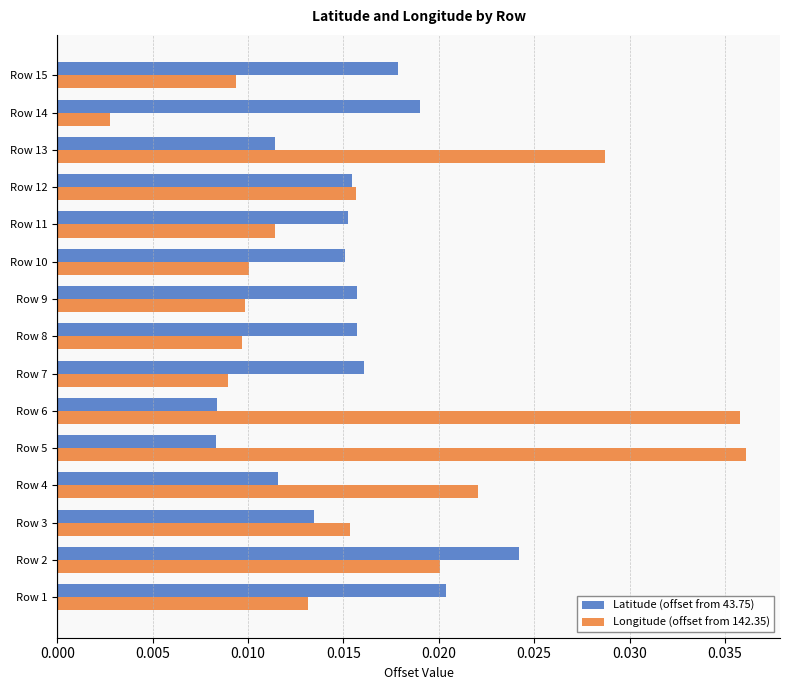

List the series in order of their peak value, lowest first.

Latitude (offset from 43.75), Longitude (offset from 142.35)